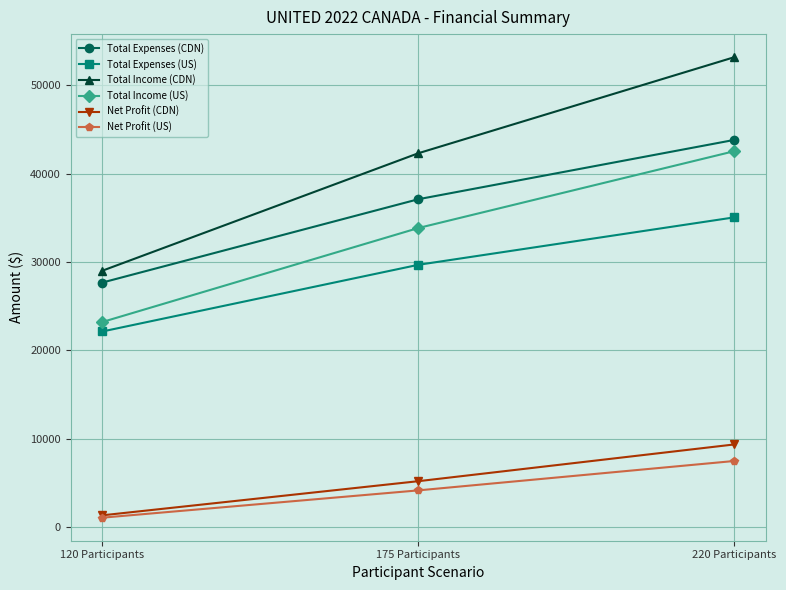

Does the chart have visible grid lines?

Yes